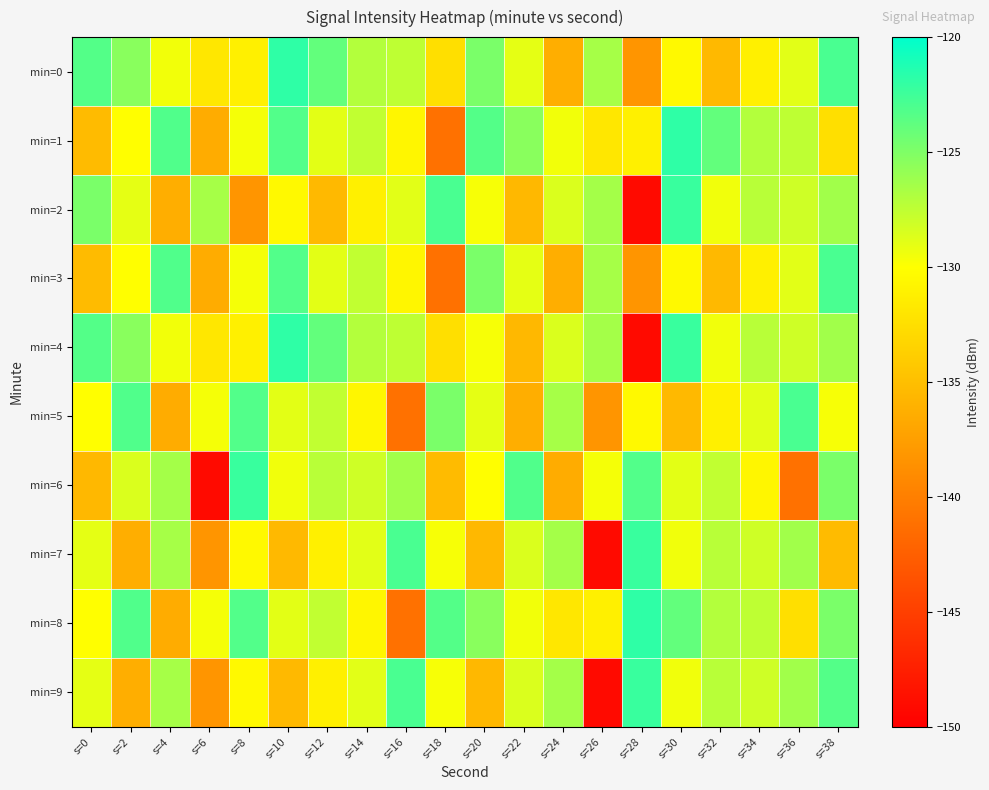

What is the smallest value displayed?

-149.1